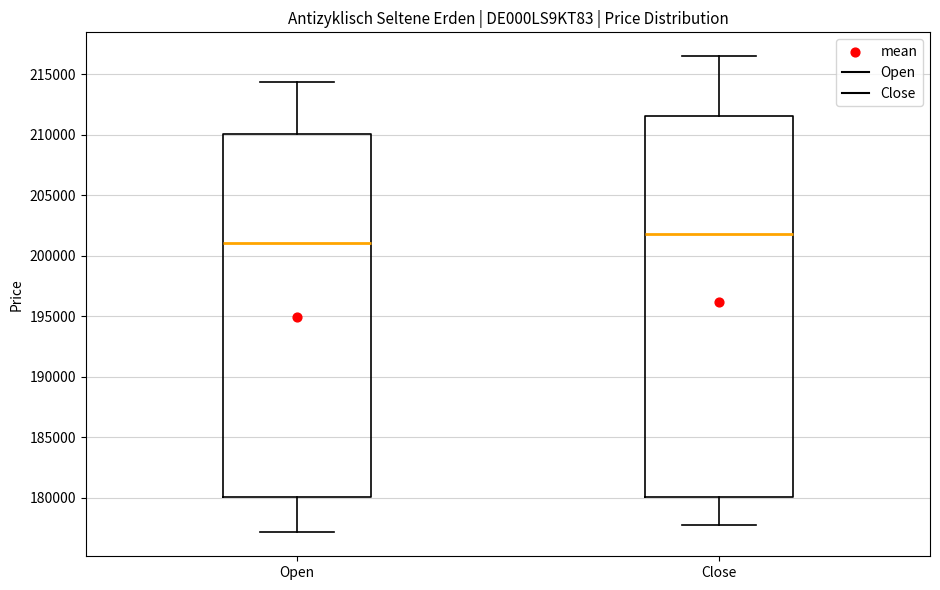

Which box has the highest median line?

Close